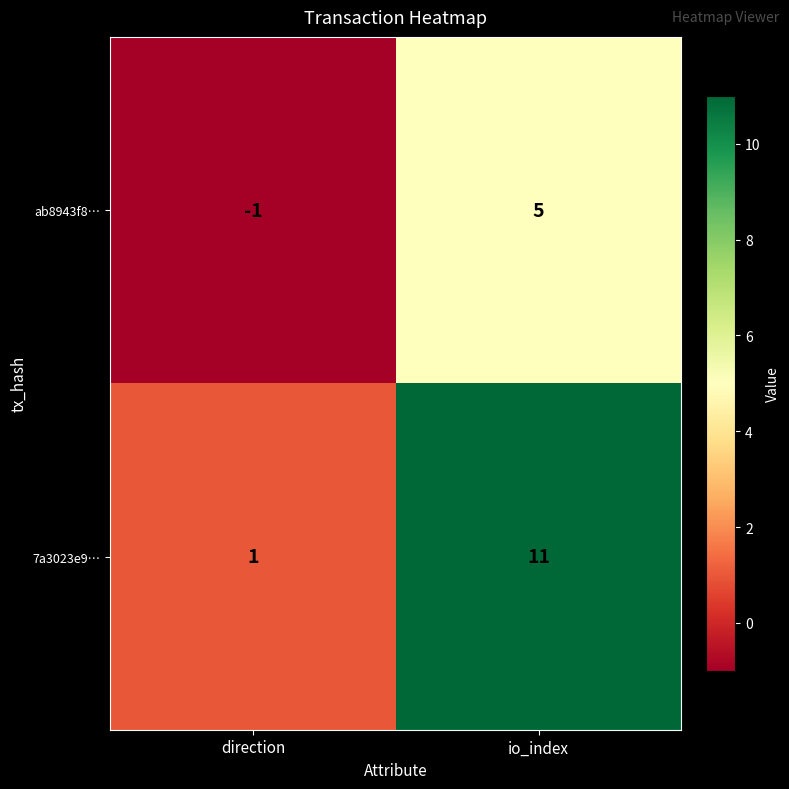

At how many categories does at least one series exceed 2?

1